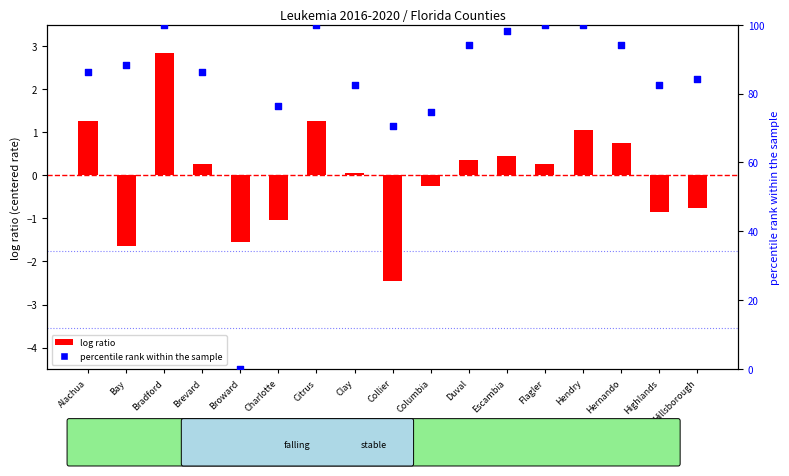

Is the value of log ratio at Alachua greater than the value of percentile rank within the sample at Hernando?

No